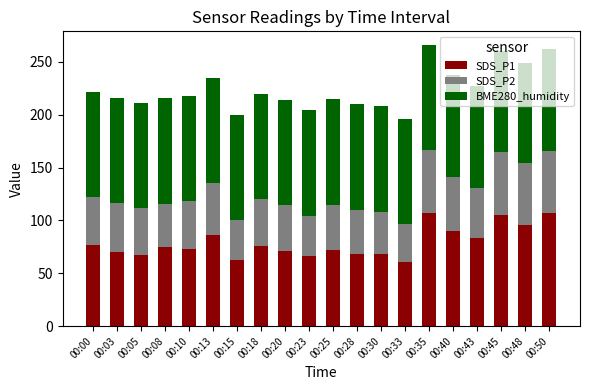

What is the total value across all series at 00:15?

199.5